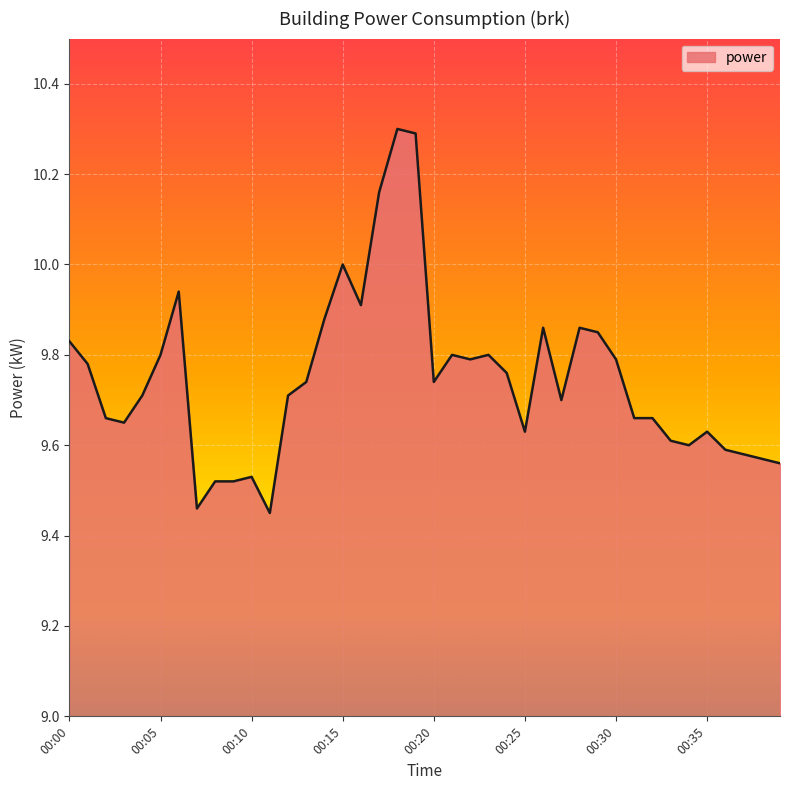

What is the greatest value displayed?

10.3